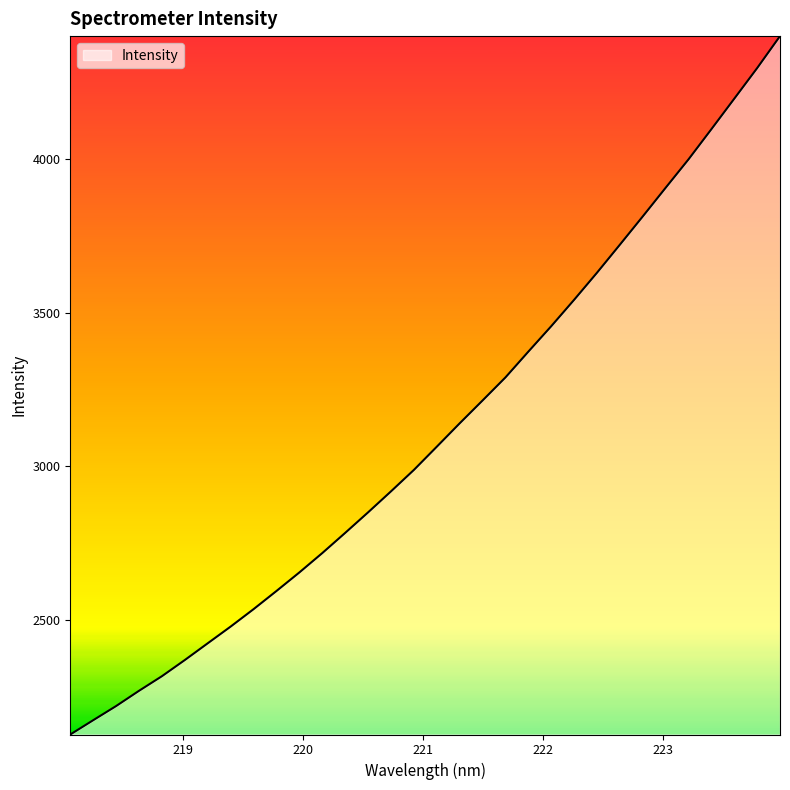

What is the greatest value displayed?

4400.1